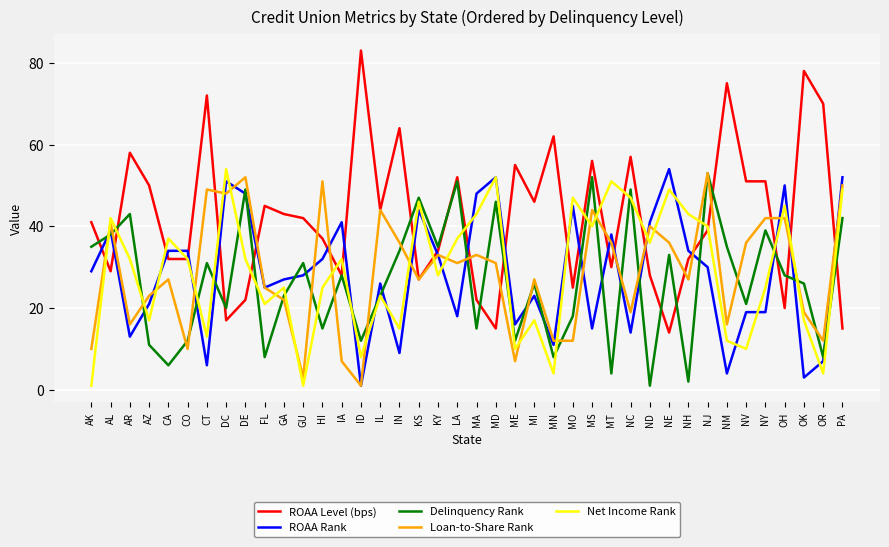

In Delinquency Rank, how many points are higher than both neighbors (excluding endpoints)?

14